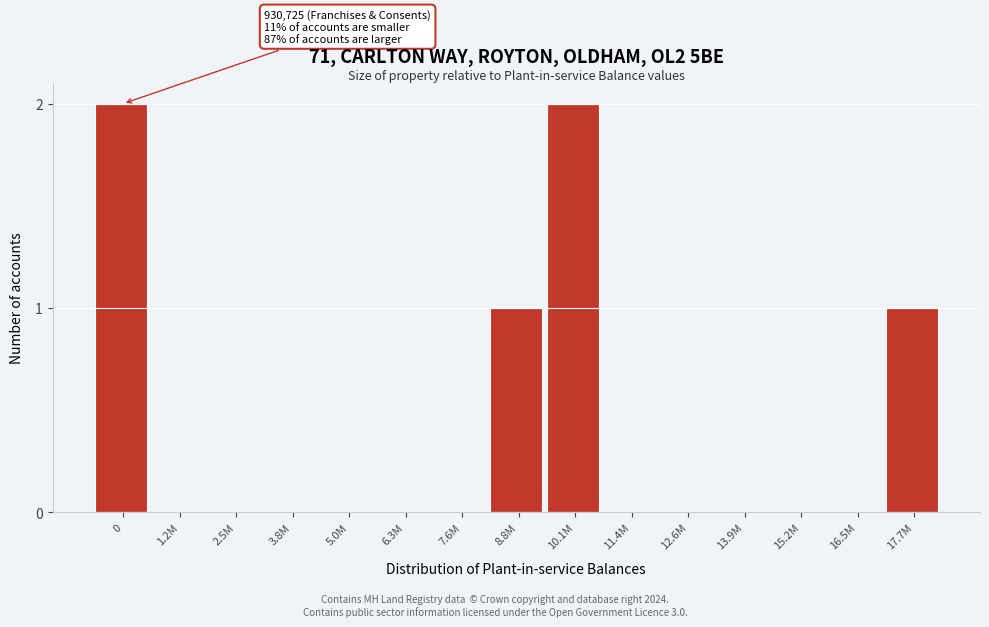

Reading right to left, transcribe all the data shown in this chart.

17.7M=1	16.5M=0	15.2M=0	13.9M=0	12.6M=0	11.4M=0	10.1M=2	8.8M=1	7.6M=0	6.3M=0	5.0M=0	3.8M=0	2.5M=0	1.2M=0	0=2